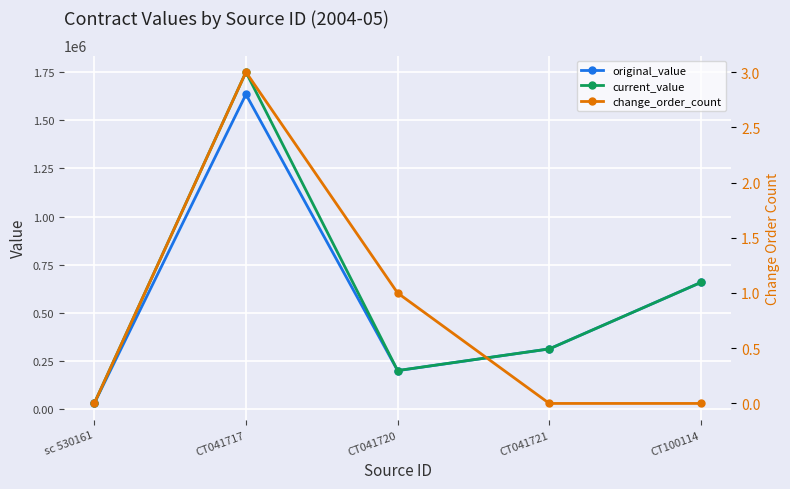

What position from the left is CT041717?

2